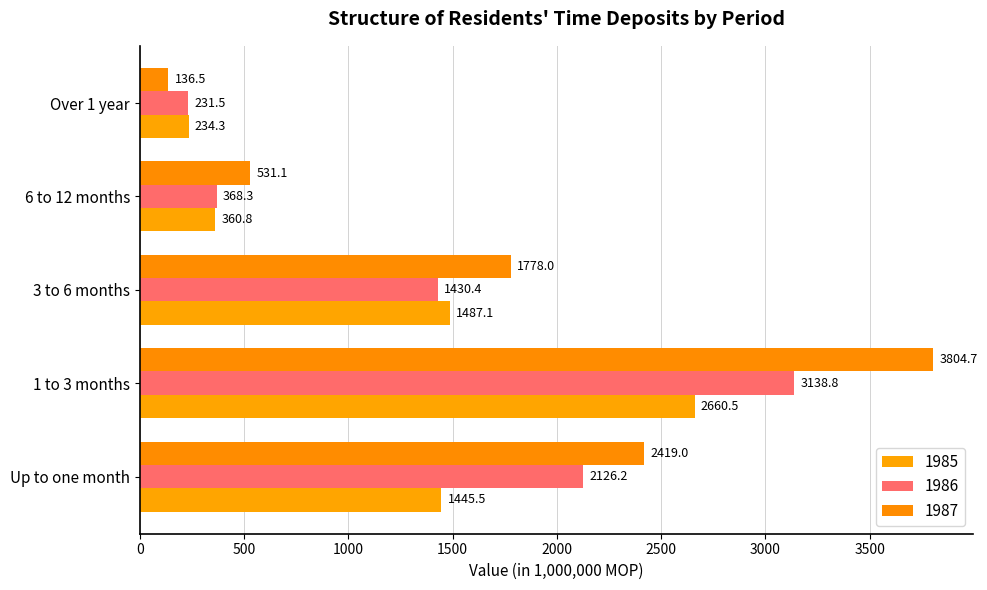

How many values in the 1985 series exceed 1445?

3